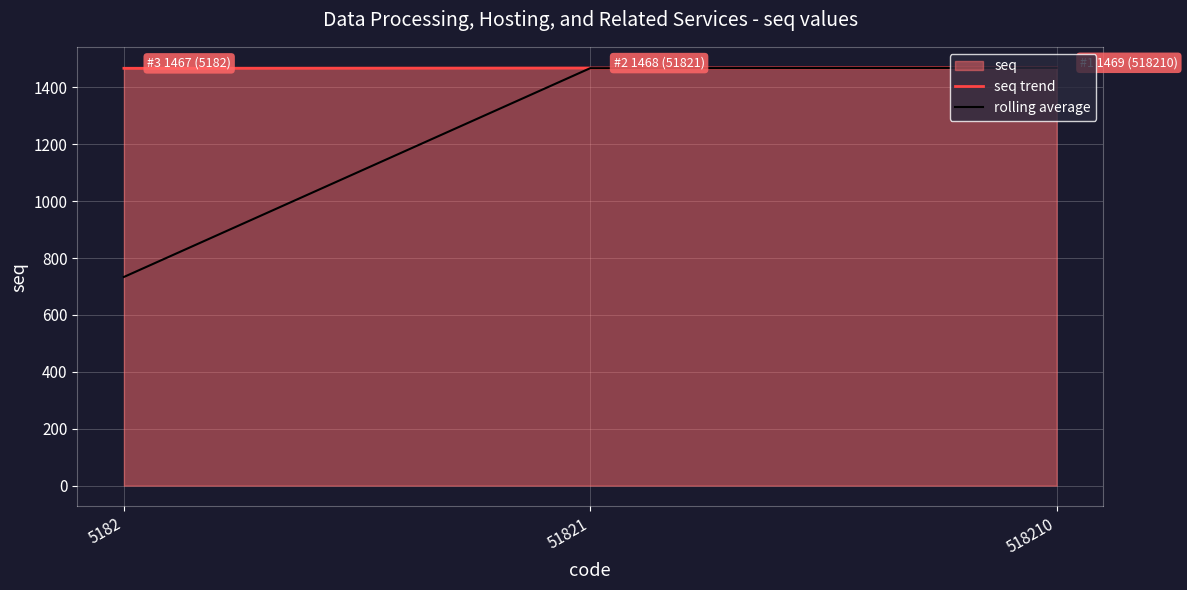

Where does the rolling average series first go above 1467?

51821